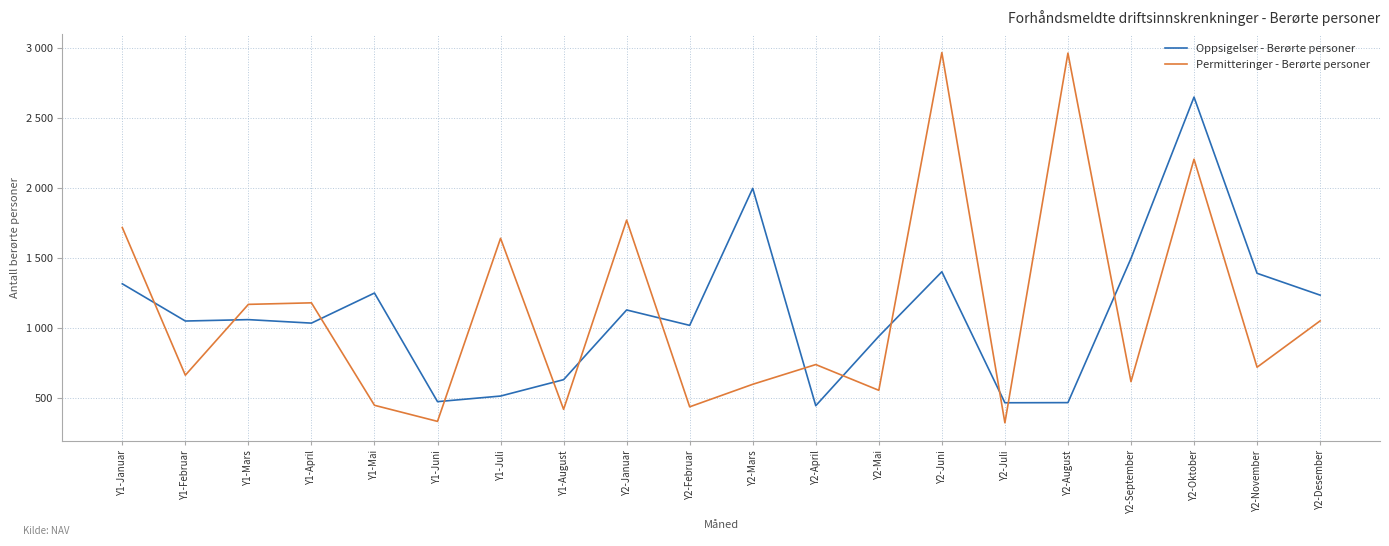

Between which two adjacent categories do Permitteringer - Berørte personer and Oppsigelser - Berørte personer first intersect?

Y1-Januar and Y1-Februar